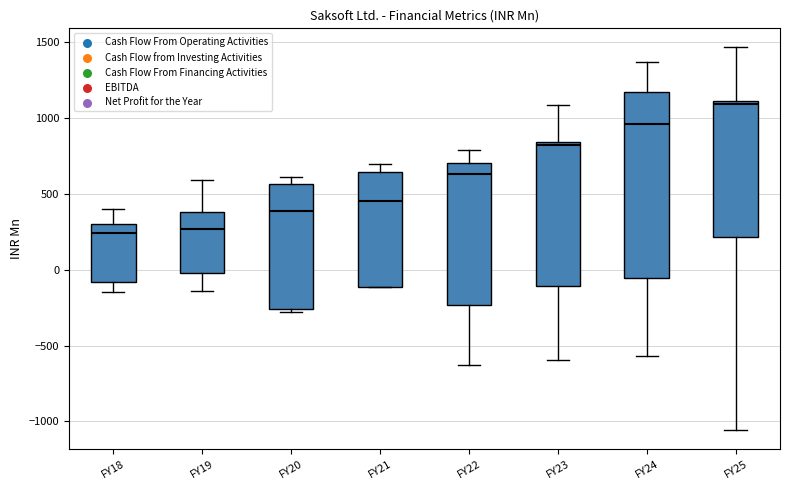

Reading left to right, transcribe this box plot: for each box, give where its median line is, the range the box spans, and where its two whiskers end, as read against the y-axis. The values are not printed on the chart, so give them approximately, as read against the axis.

FY18: median 250, box -100 to 300, whiskers -150 to 400
FY19: median 250, box 0 to 400, whiskers -150 to 600
FY20: median 400, box -250 to 550, whiskers -300 to 600
FY21: median 450, box -100 to 650, whiskers -100 to 700
FY22: median 650, box -250 to 700, whiskers -650 to 800
FY23: median 800, box -100 to 850, whiskers -600 to 1100
FY24: median 950, box -50 to 1150, whiskers -550 to 1350
FY25: median 1100 (just below the box's upper edge), box 200 to 1100, whiskers -1050 to 1450